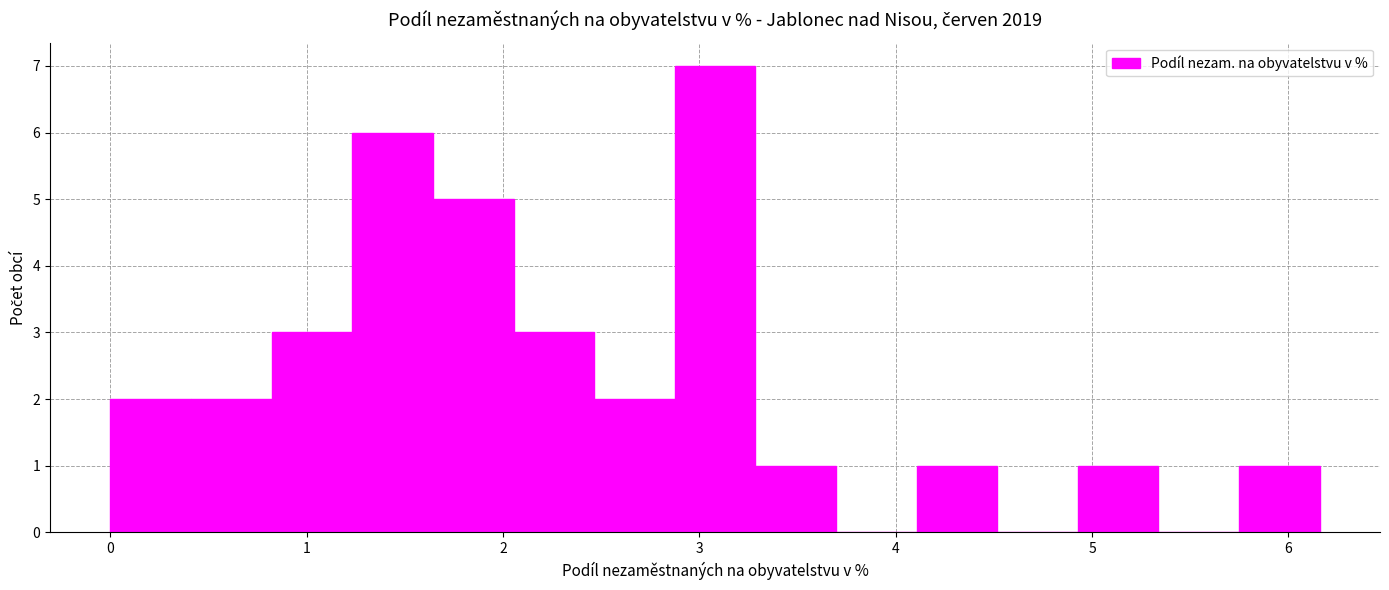

What is the height of the bar covering 0.4 to 0.8 on the x-axis? Neither the bar edges nor the heights are printed on the chart, so give them approximately, as read against the axes.

2